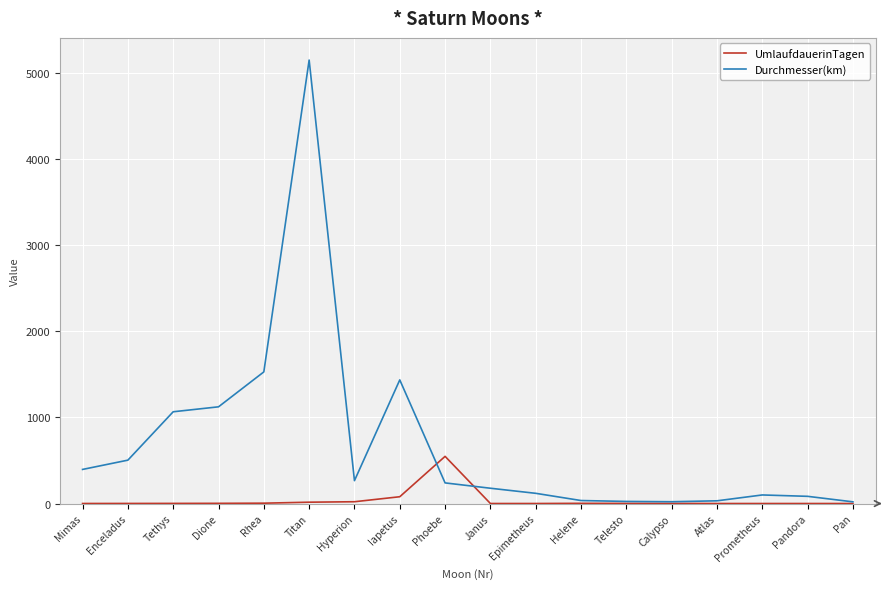

At Tethys, list the series in order from largest to smallest.

Durchmesser(km), UmlaufdauerinTagen